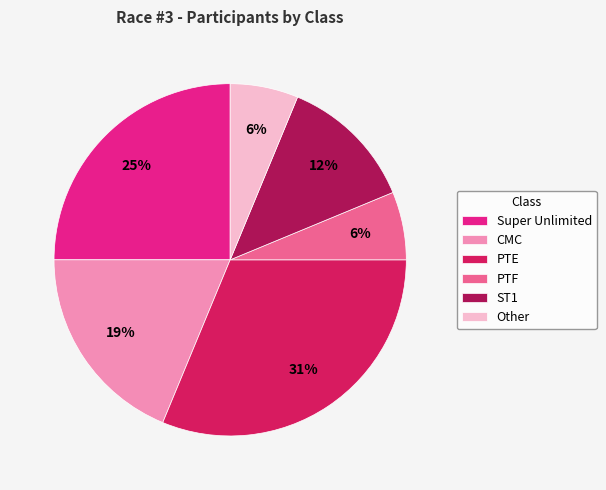

To the nearest percent, what is the average slice percentage?

17%